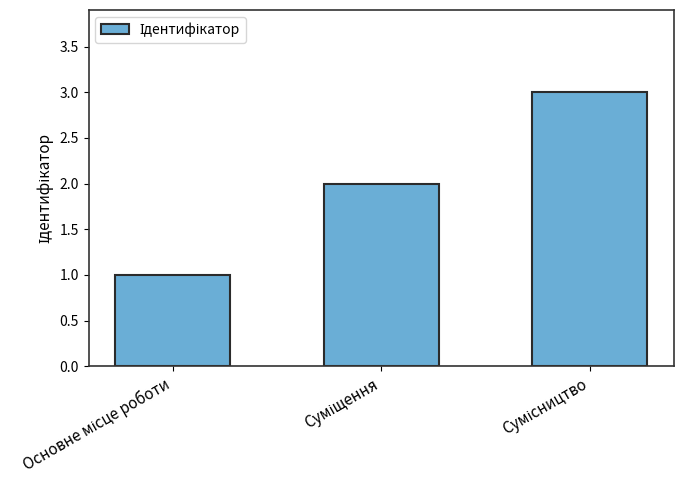

Are the bars grouped side by side (vs. stacked)?

No